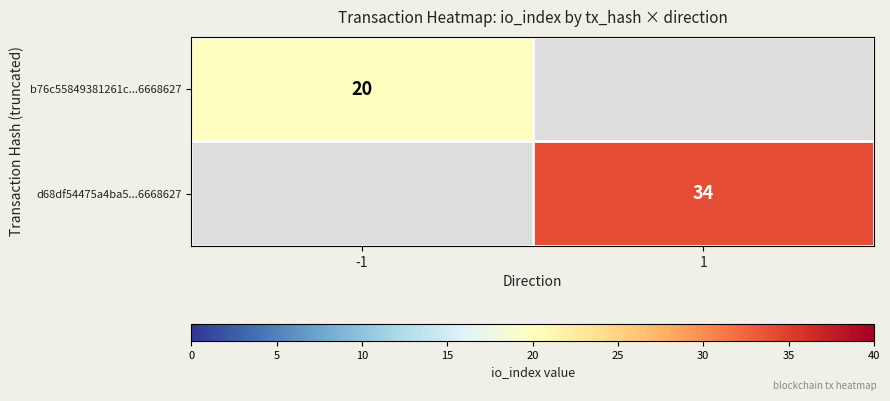

The value of d68df54475a4ba5...6668627 at 1 is 34. True or false?

True